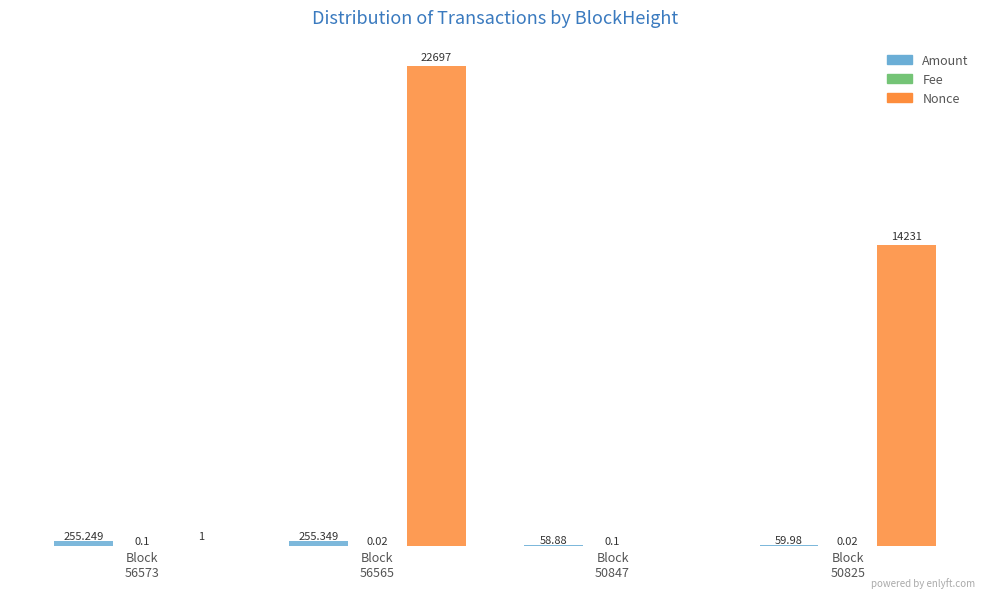

Between Block
50847 and Block
56573, which is larger?

Block
56573